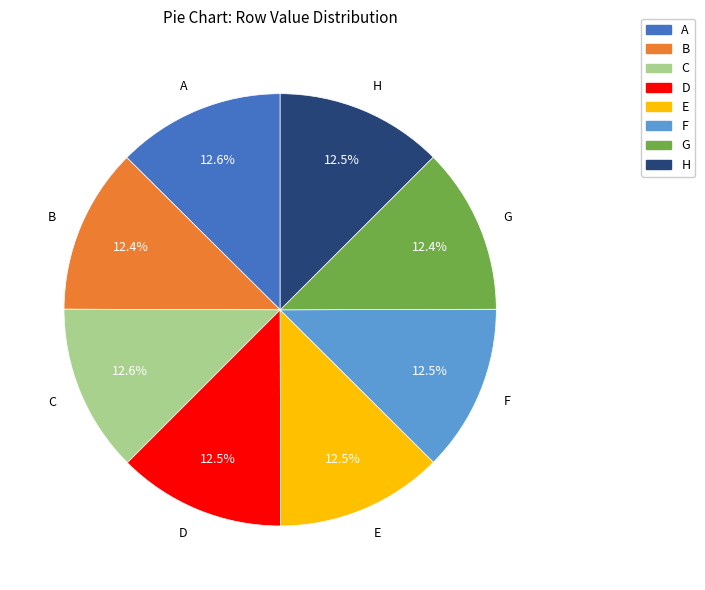

To the nearest percent, what is the average slice percentage?

12%